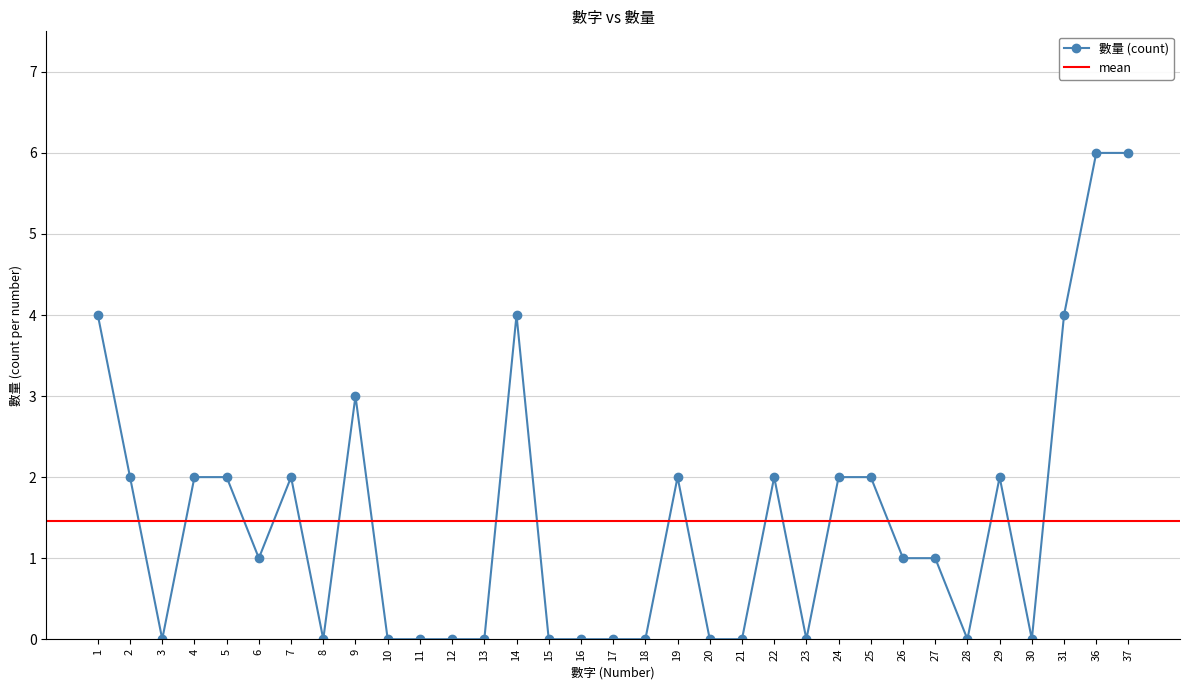

What is the change in value from 15 to 26?

+1